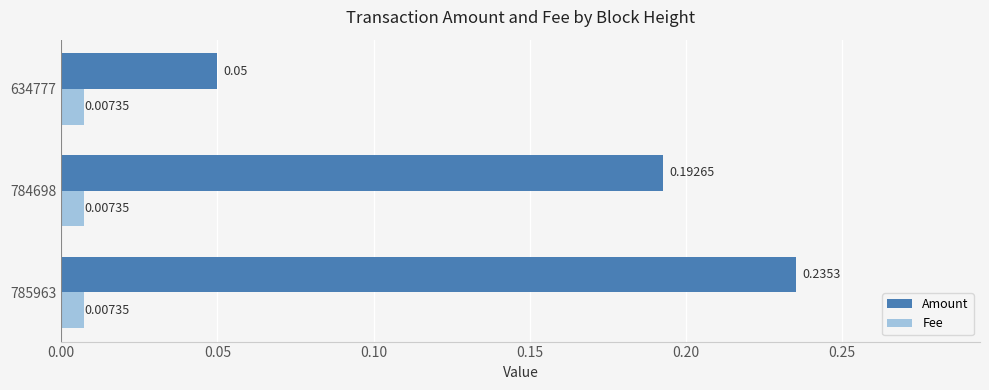

At which category is the sum across all series the highest?

785963